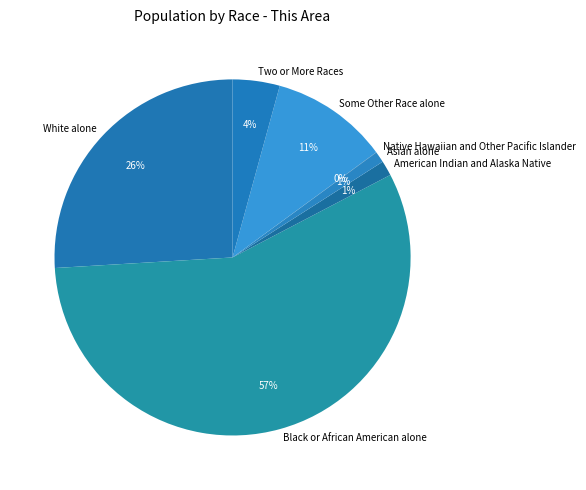

Does Some Other Race alone represent more than half of the total?

No